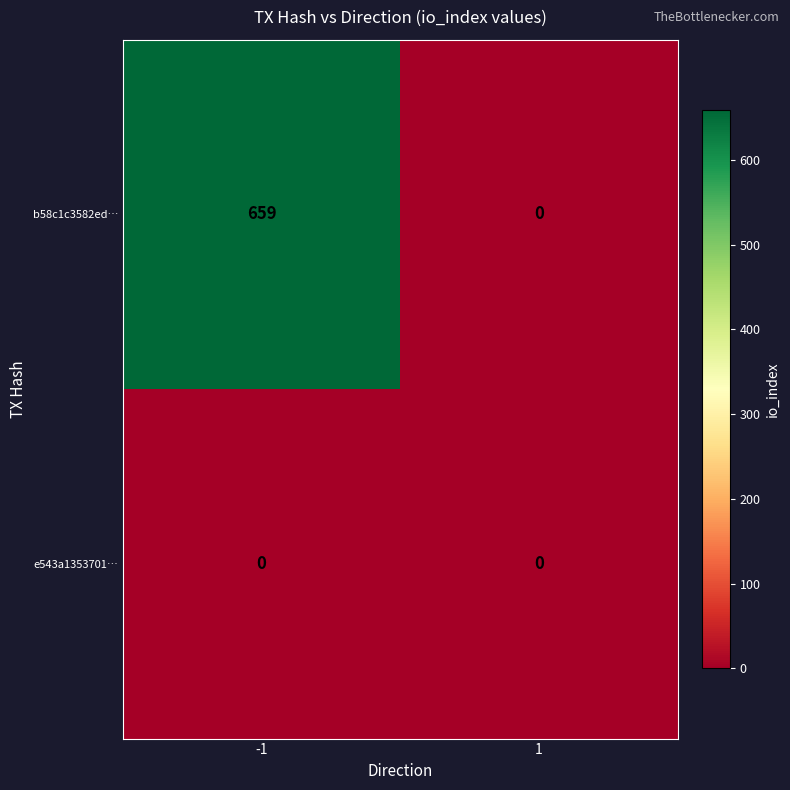

What is the highest value of the b58c1c3582ed… series?

659